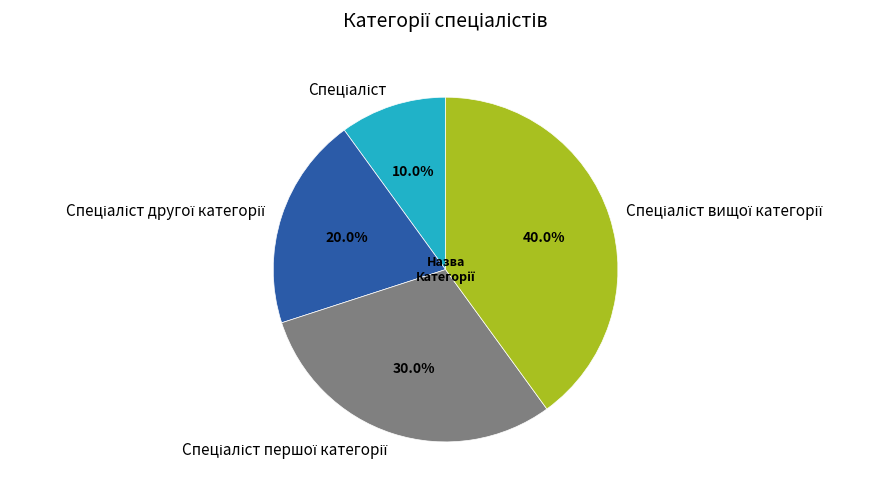

Is there any slice that represents more than half of the pie?

No